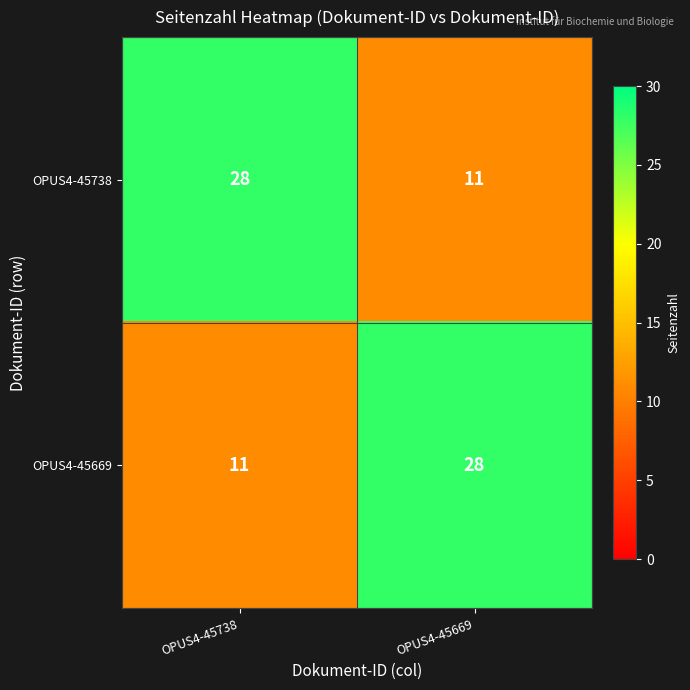

The value of OPUS4-45738 at OPUS4-45669 is 11. True or false?

True